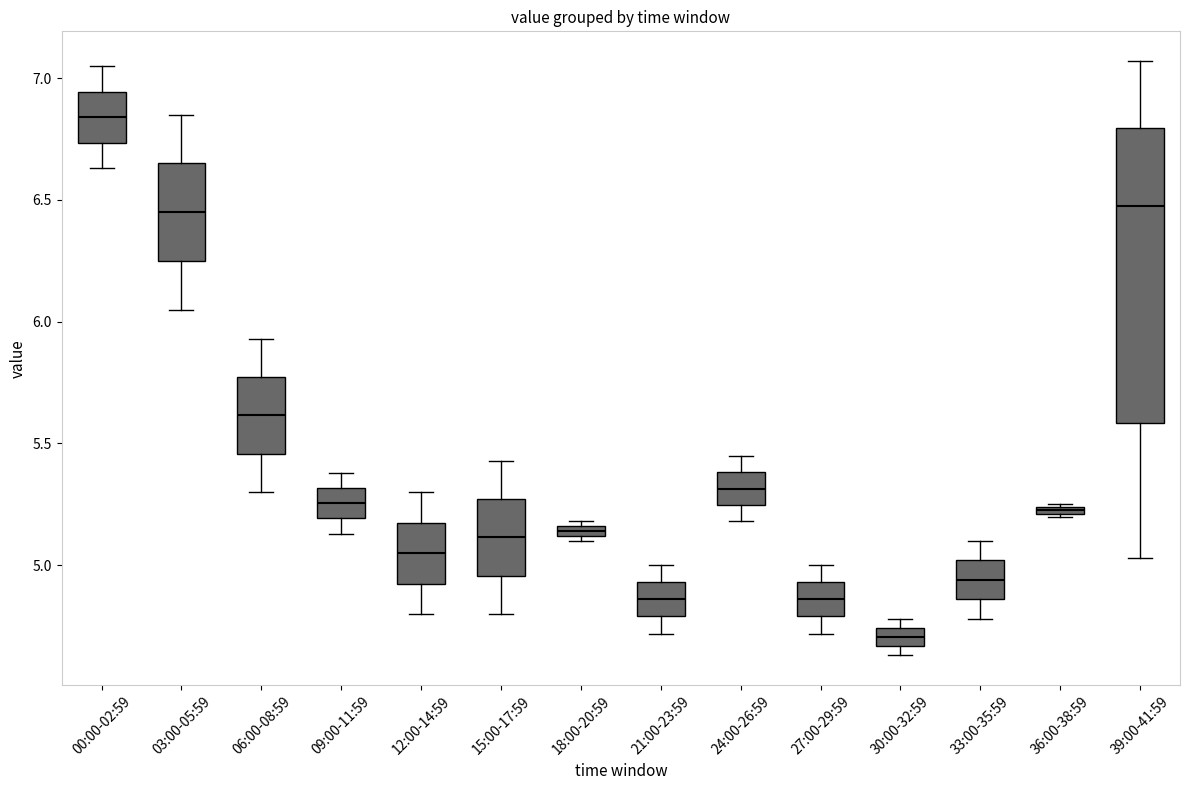

Which box is the tallest, from its lower edge to its upper edge?

39:00-41:59